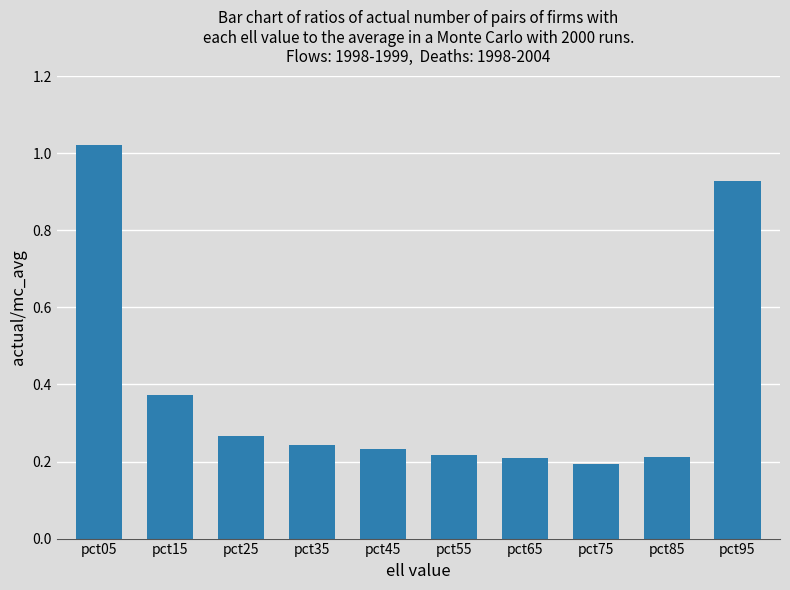

Is it true that the value at pct95 is 0.2?

False